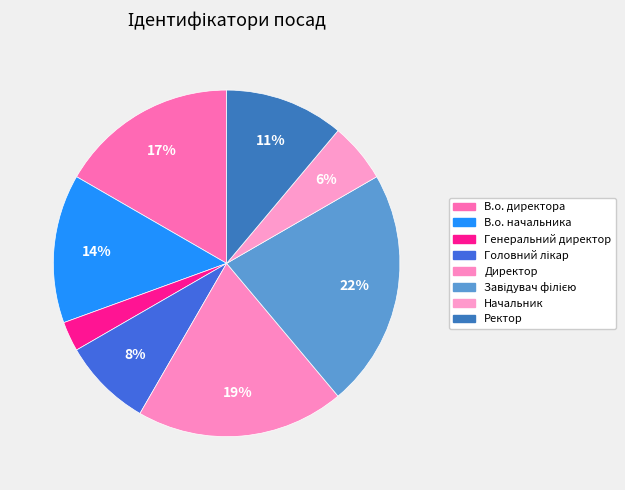

Does Генеральний директор account for over 50% of the chart?

No